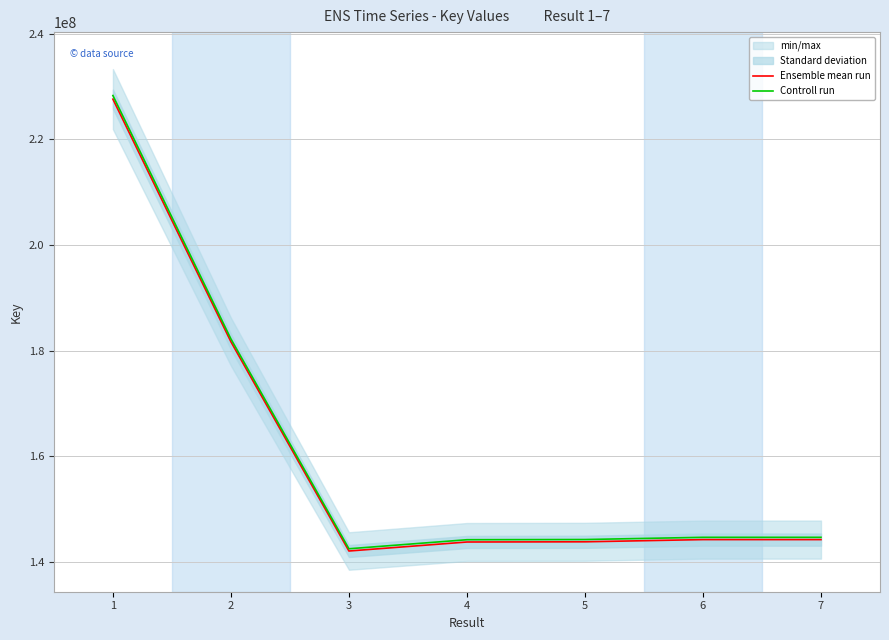

What is the sum of all Ensemble mean run values?

1127252042.0